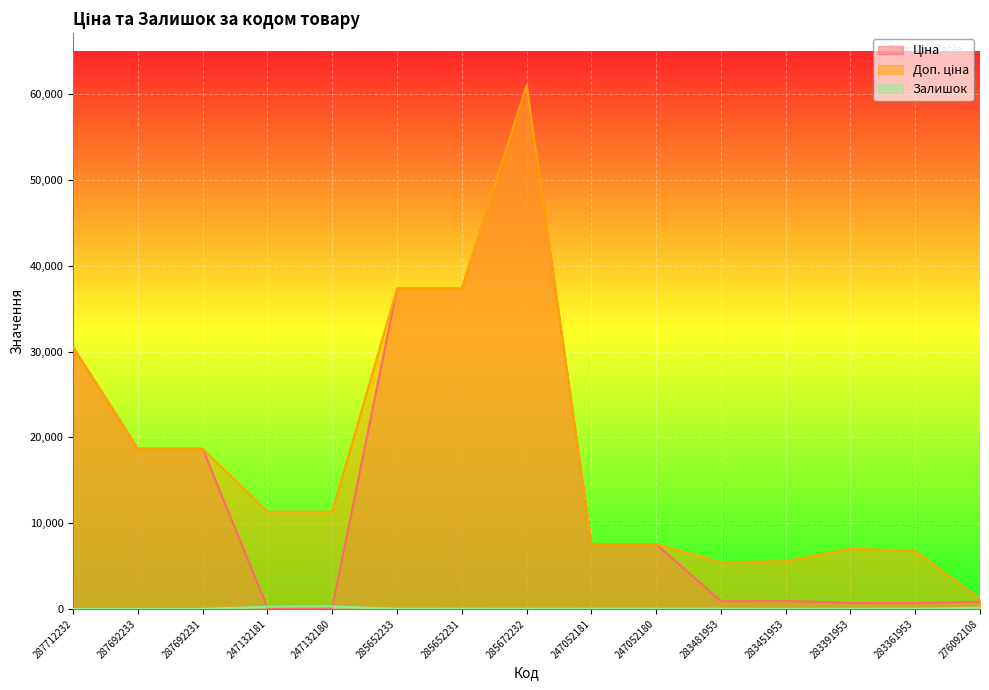

Where does the Залишок series first go above 19?

247132181